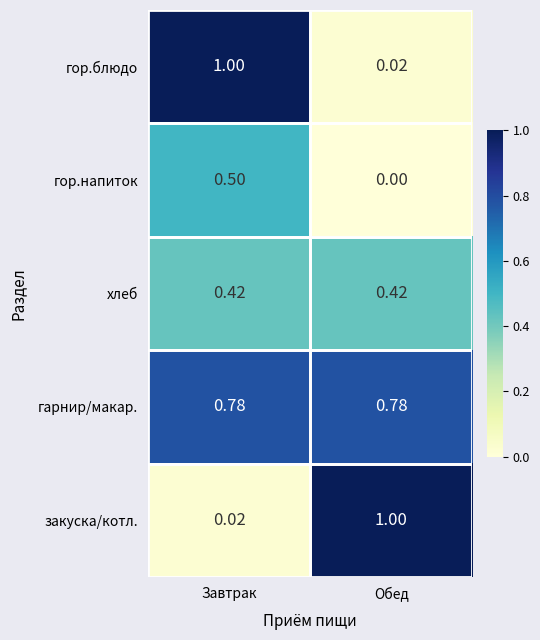

Is the value of закуска/котл. at Завтрак greater than the value of гор.напиток at Обед?

Yes